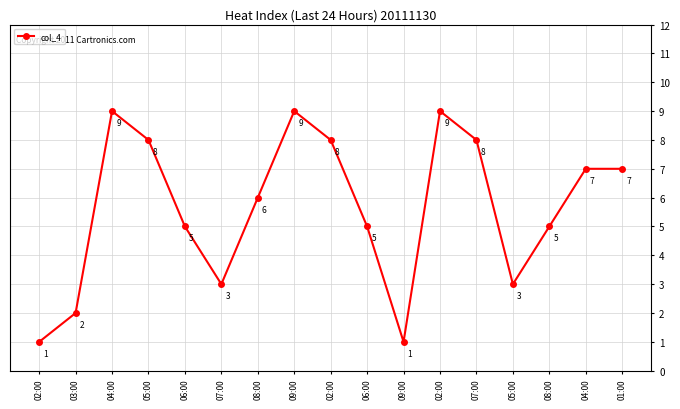

Count the number of data series in this chart.

1